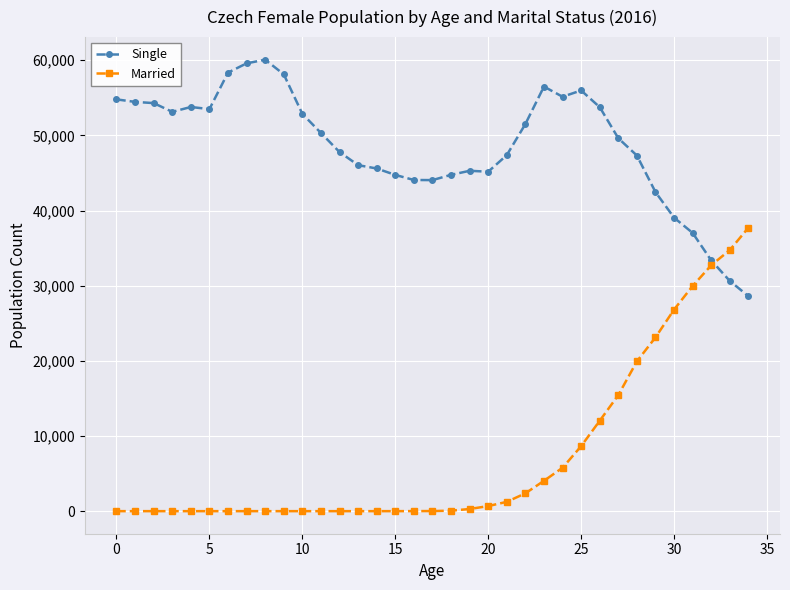

In Single, how many points are higher than both neighbors (excluding endpoints)?

5